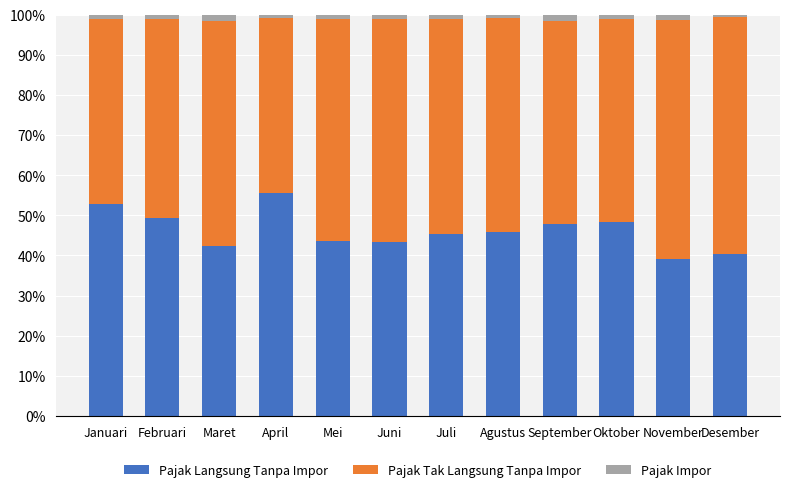

What is the average value of the Pajak Langsung Tanpa Impor series?

46.1